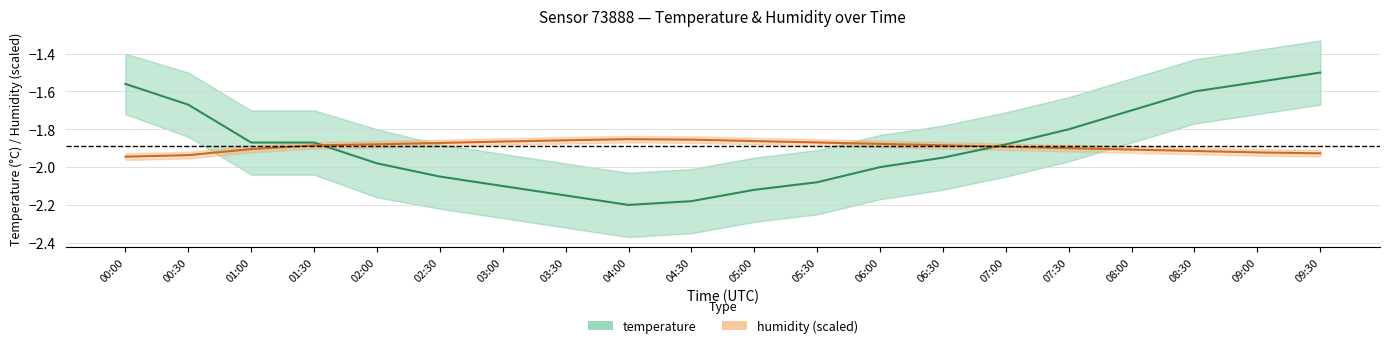

How many intersections are there between humidity (scaled) and temperature?

2